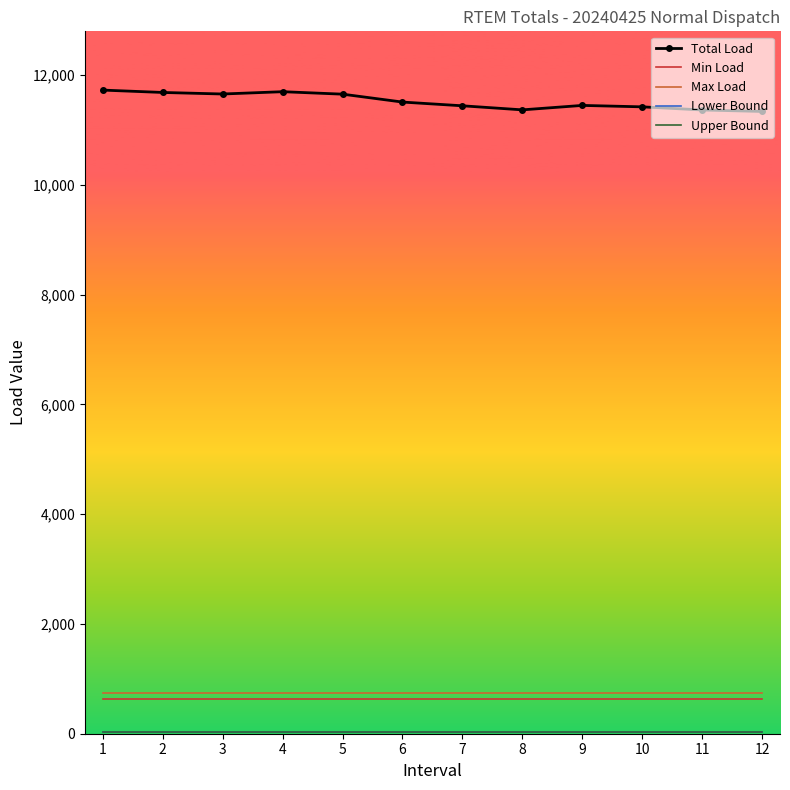

Which series has the largest total across all categories?

Total Load